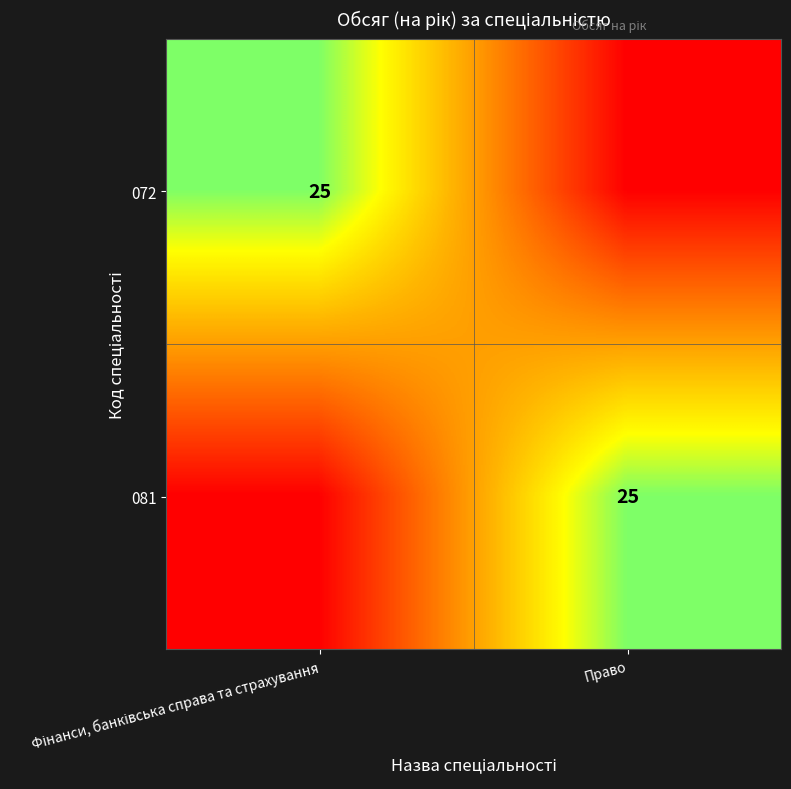

The 081 series shows 42 at Право. True or false?

False